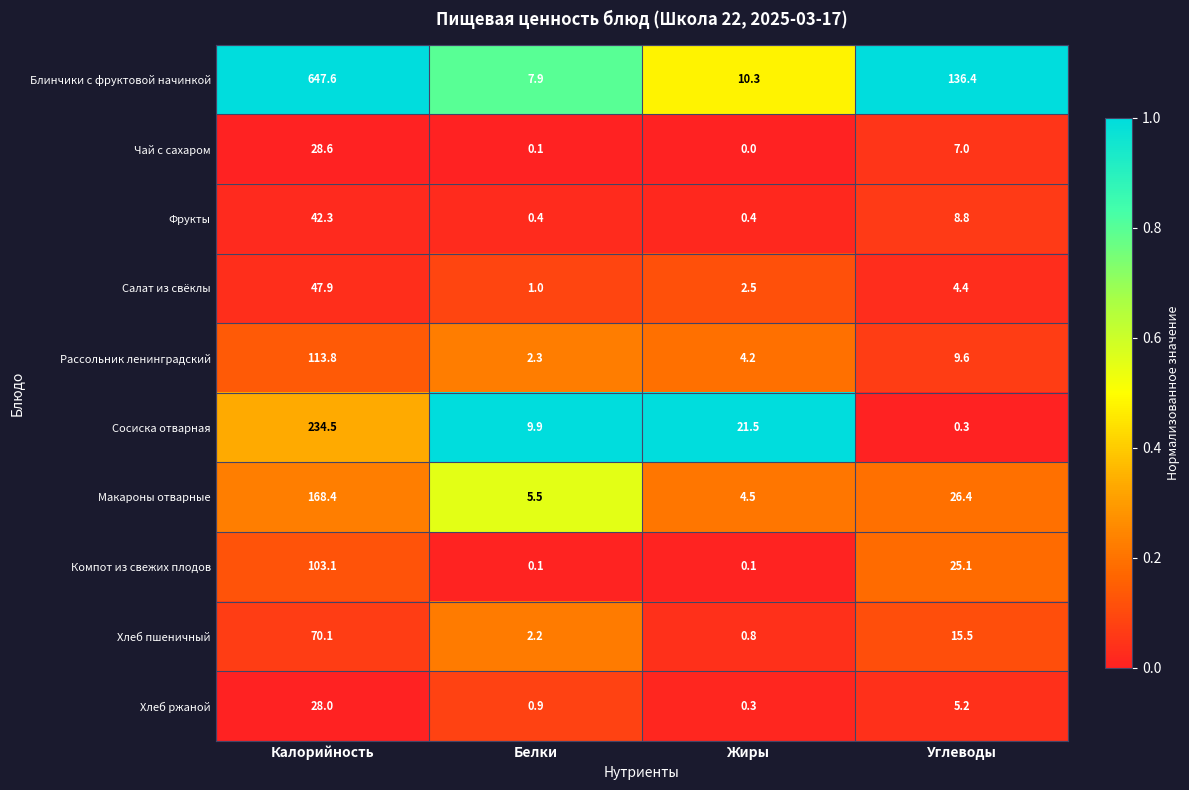

What is the difference between the maximum and minimum values in the Макароны отварные series?

163.9